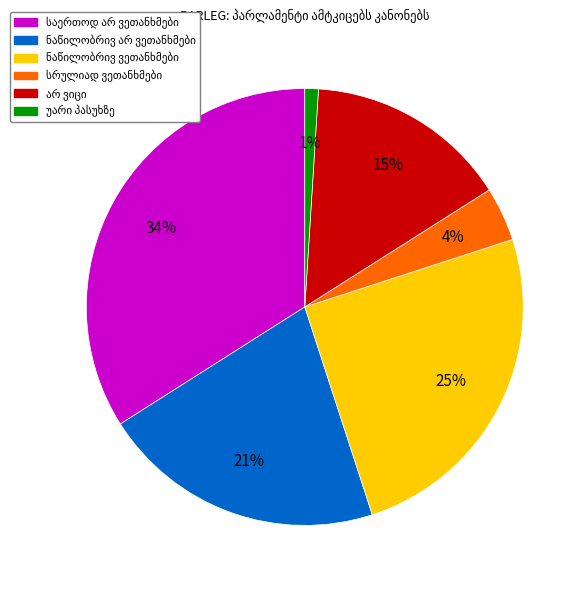

Is there a majority slice in this chart?

No